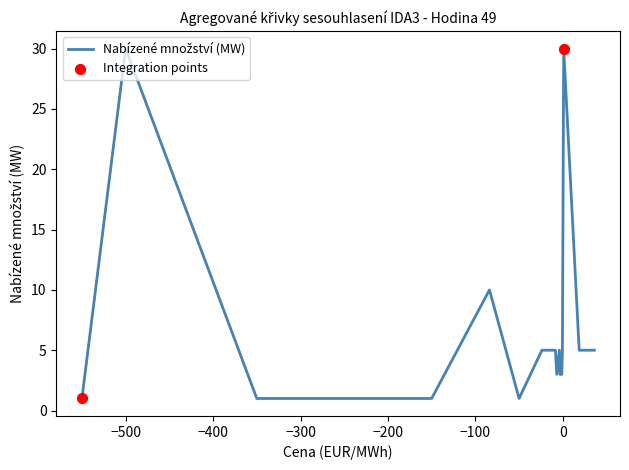

What is the maximum value shown in the chart?

30